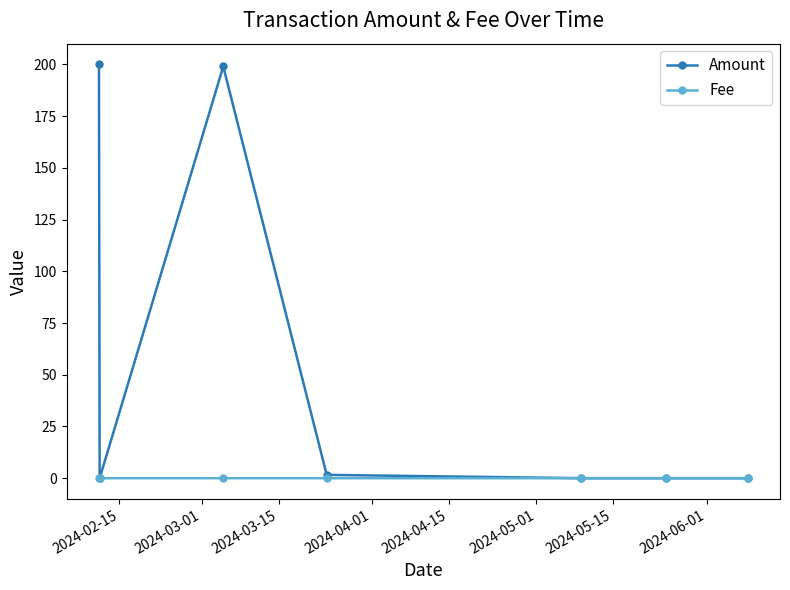

Which series has the largest total across all categories?

Amount